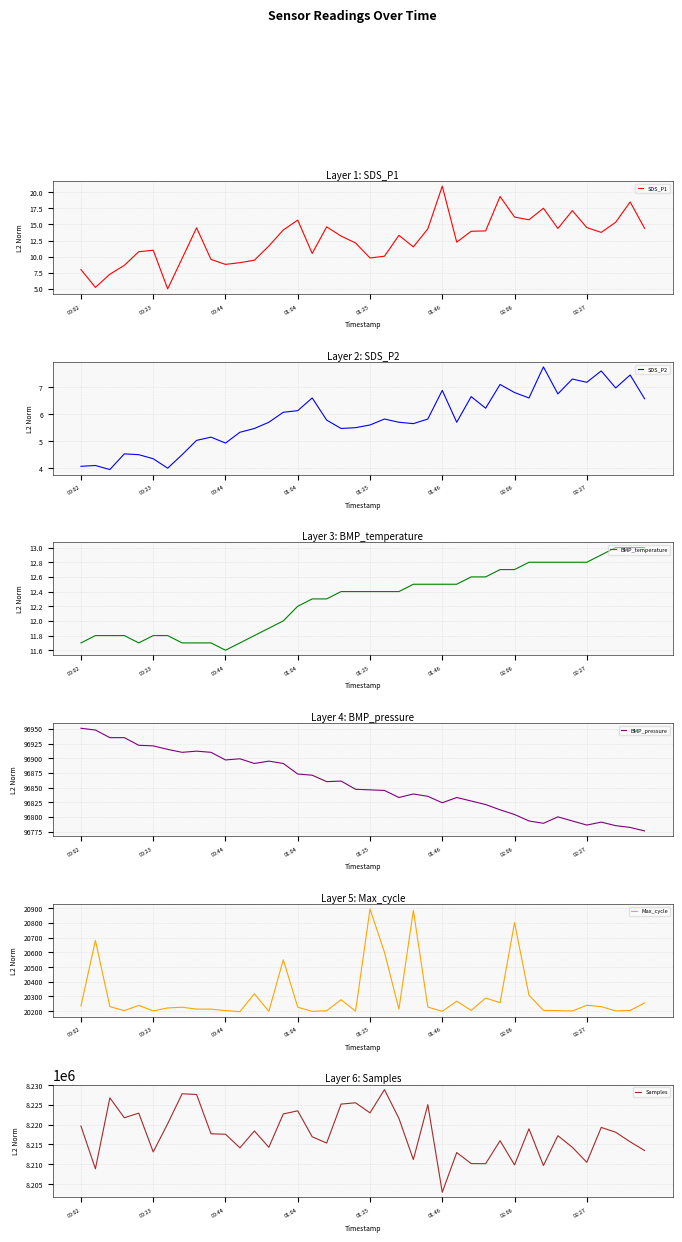

What is the sum of the Samples values at 9 and 29?

16433617.0